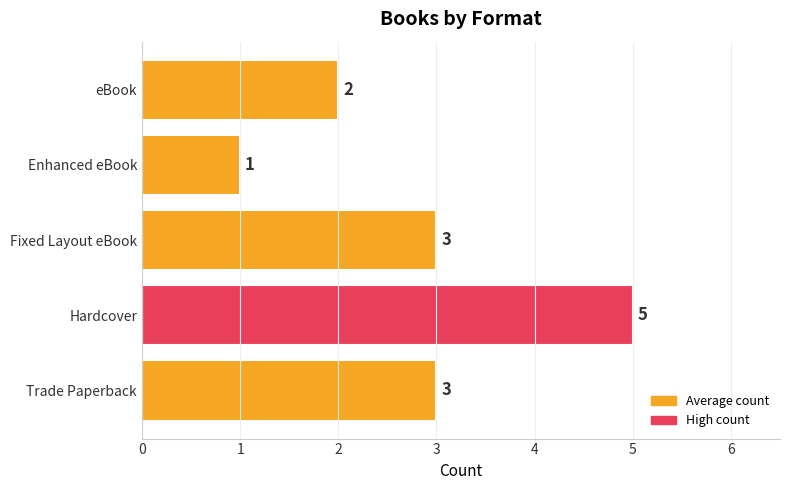

At which category does the chart reach its minimum across all series?

Enhanced eBook